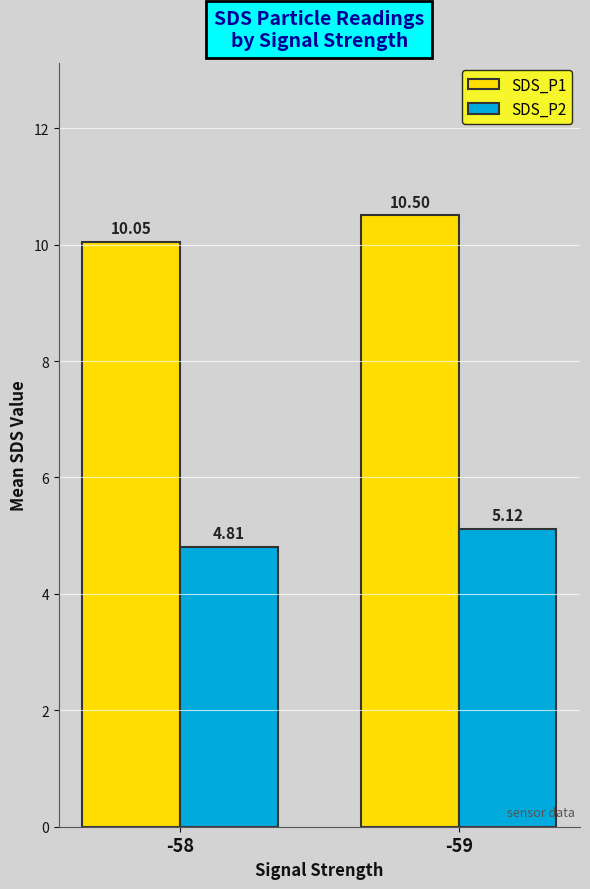

How many bars are there in each group?

2